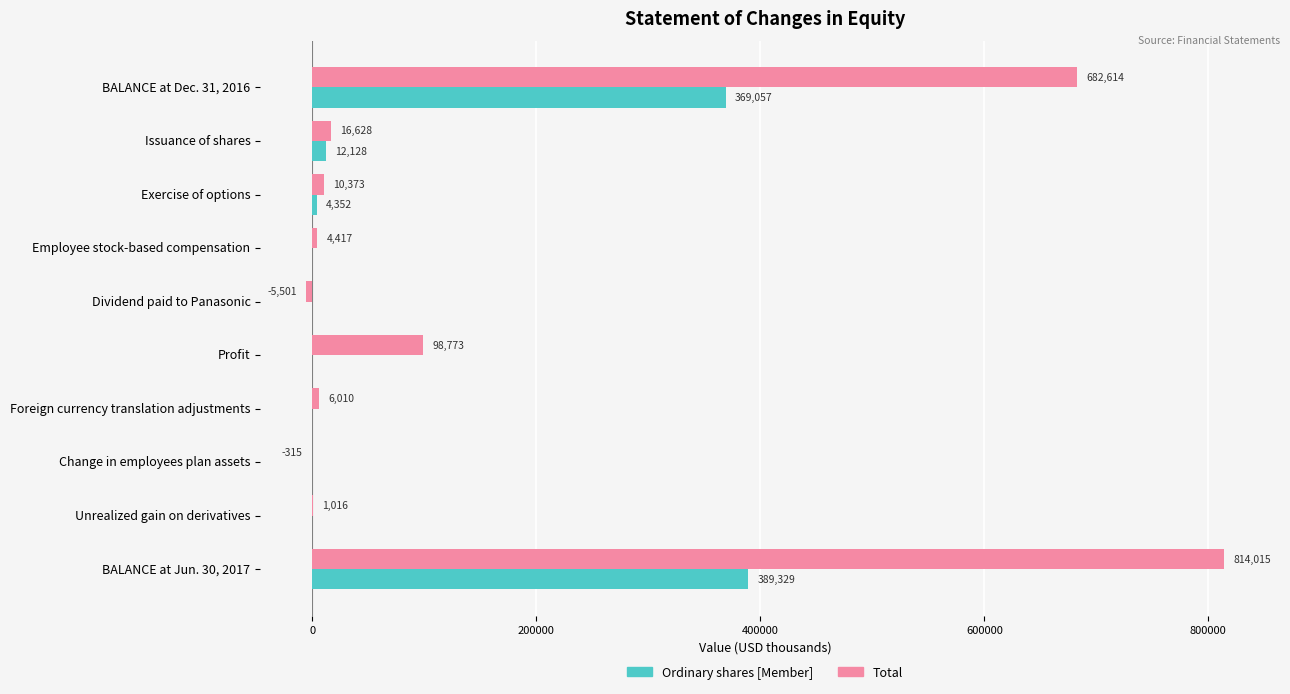

Which series has the largest total across all categories?

Total